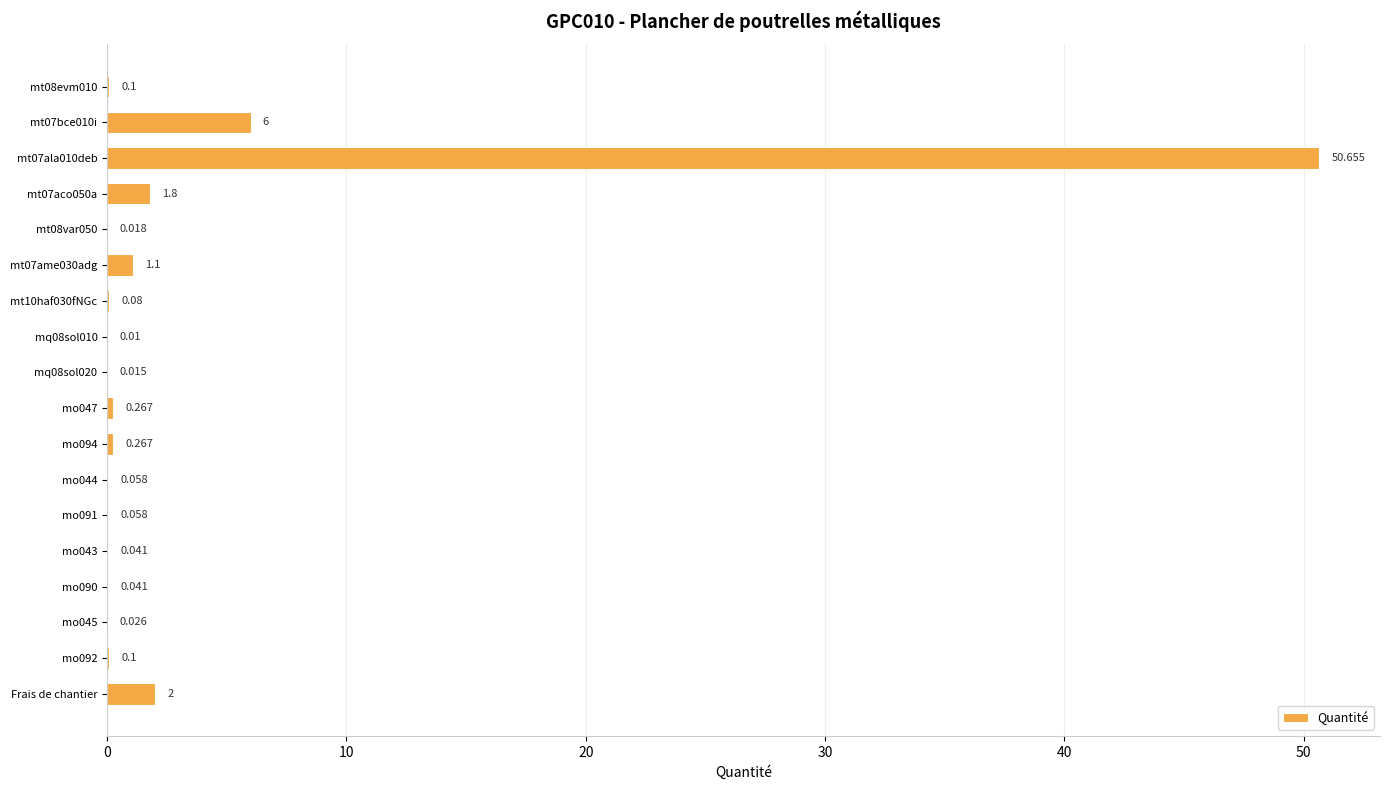

Which has a higher value, mq08sol010 or Frais de chantier?

Frais de chantier